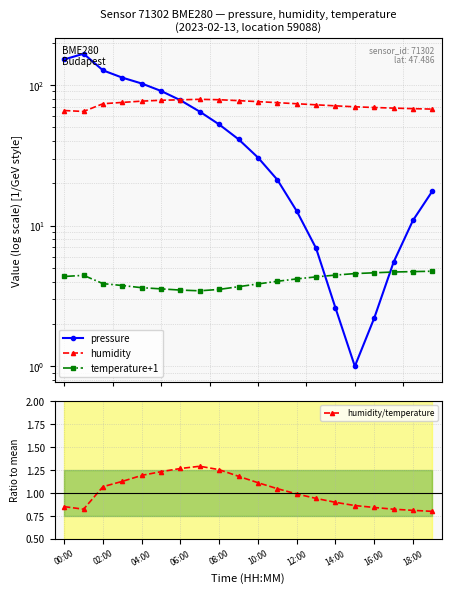

What are all the series names shown in the legend?

pressure, humidity, temperature+1, humidity/temperature